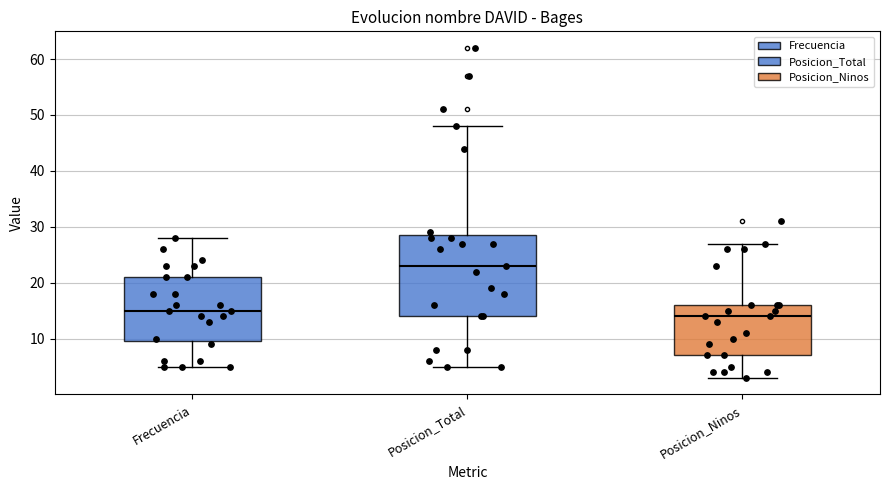

Reading left to right, read every box against the y-axis: the position of its median line, the range the box covers, and the ends of its whiskers. The values are not printed on the chart, so give them approximately, as read against the axis.

Frecuencia: median 15, box 10 to 21, whiskers 5 to 28
Posicion_Total: median 23, box 14 to 29, whiskers 5 to 48
Posicion_Ninos: median 14, box 7 to 16, whiskers 3 to 27